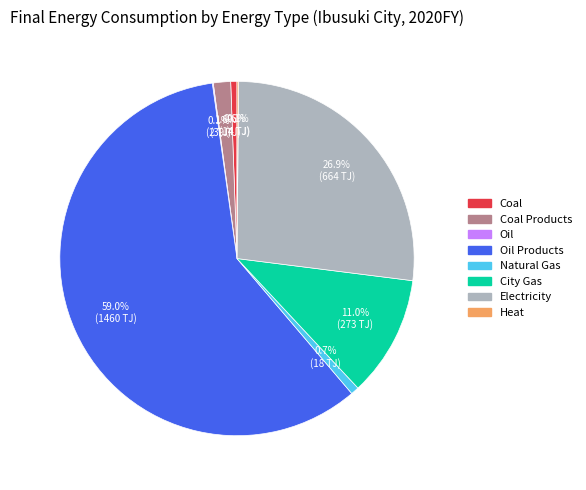

Is there a majority slice in this chart?

Yes